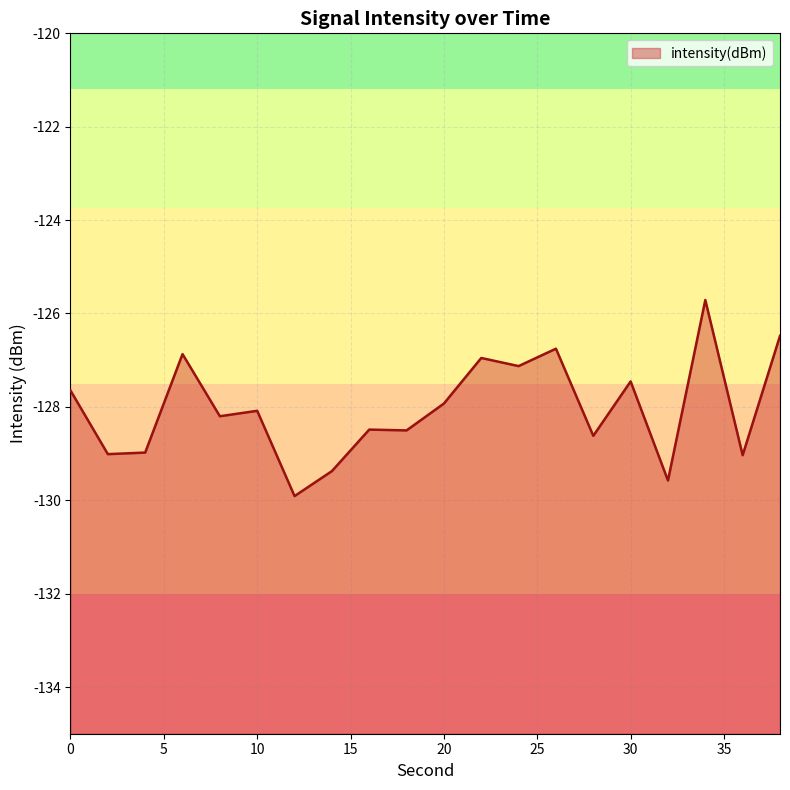

True or false: the data has more than 1 interior local peaks.

True